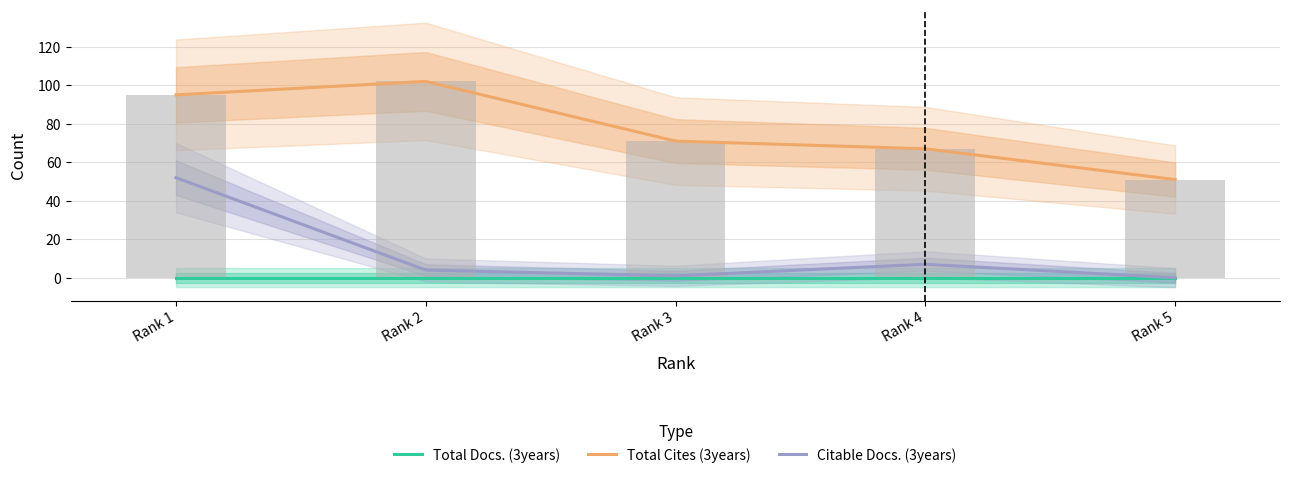

How many categories are shown in the chart?

5